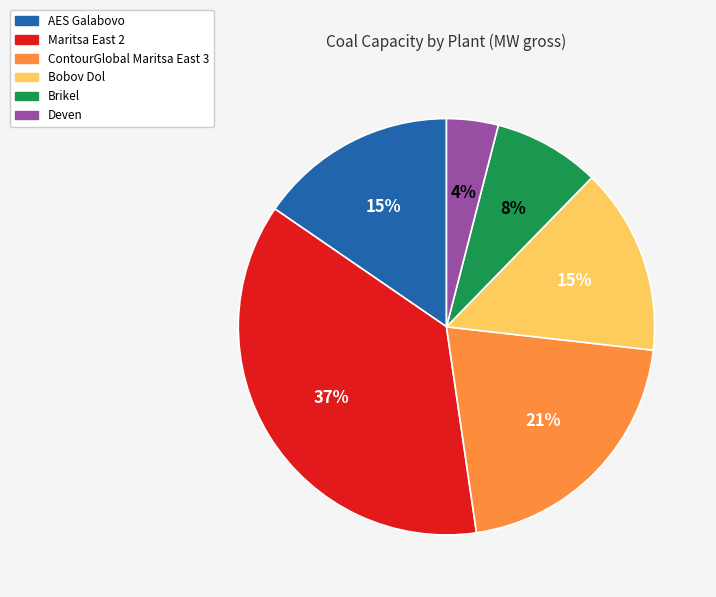

True or false: AES Galabovo accounts for 26% of the total.

False